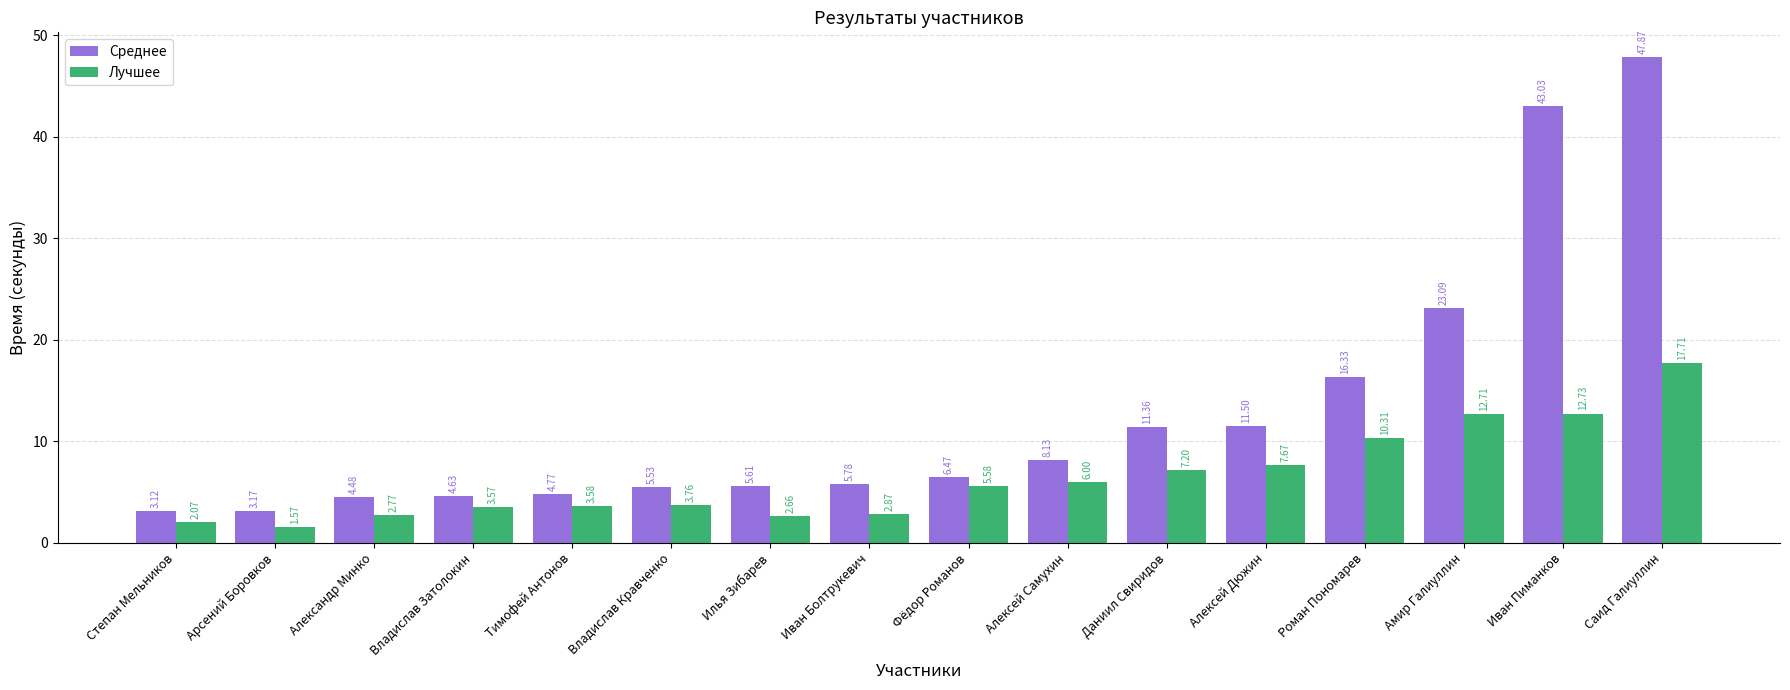

Where does the Лучшее series first go above 5?

Фёдор Романов